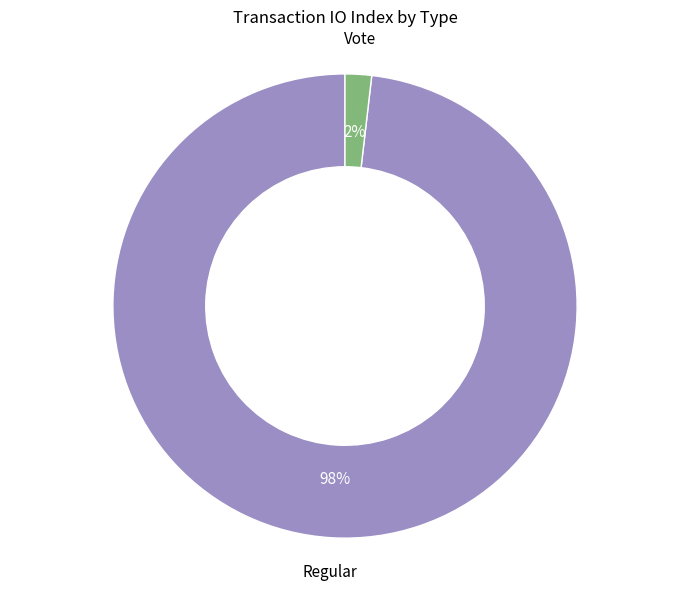

How many segments does this pie chart have?

2